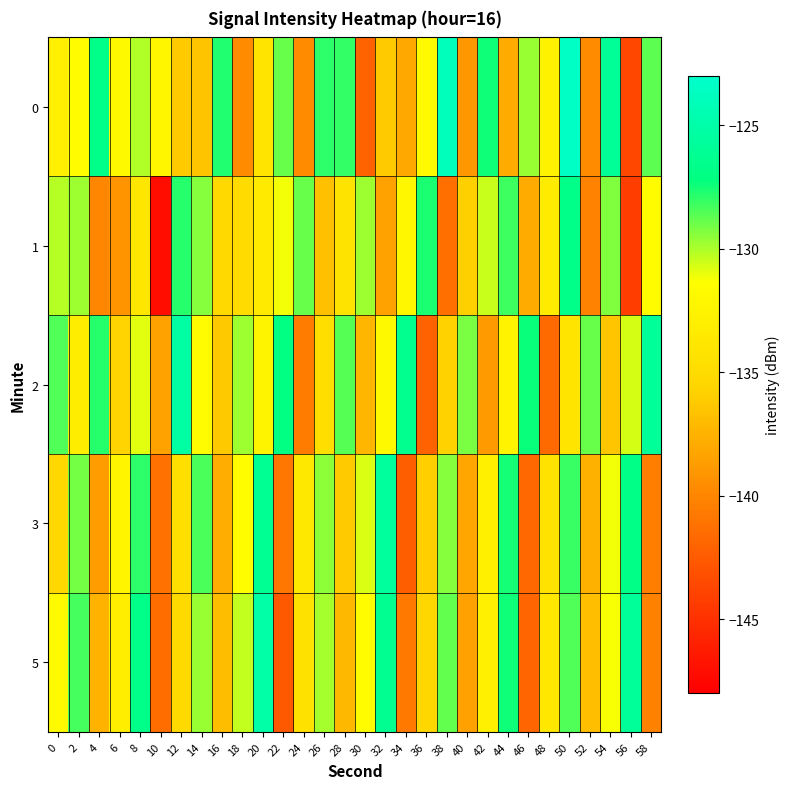

How many categories are shown in the chart?

30